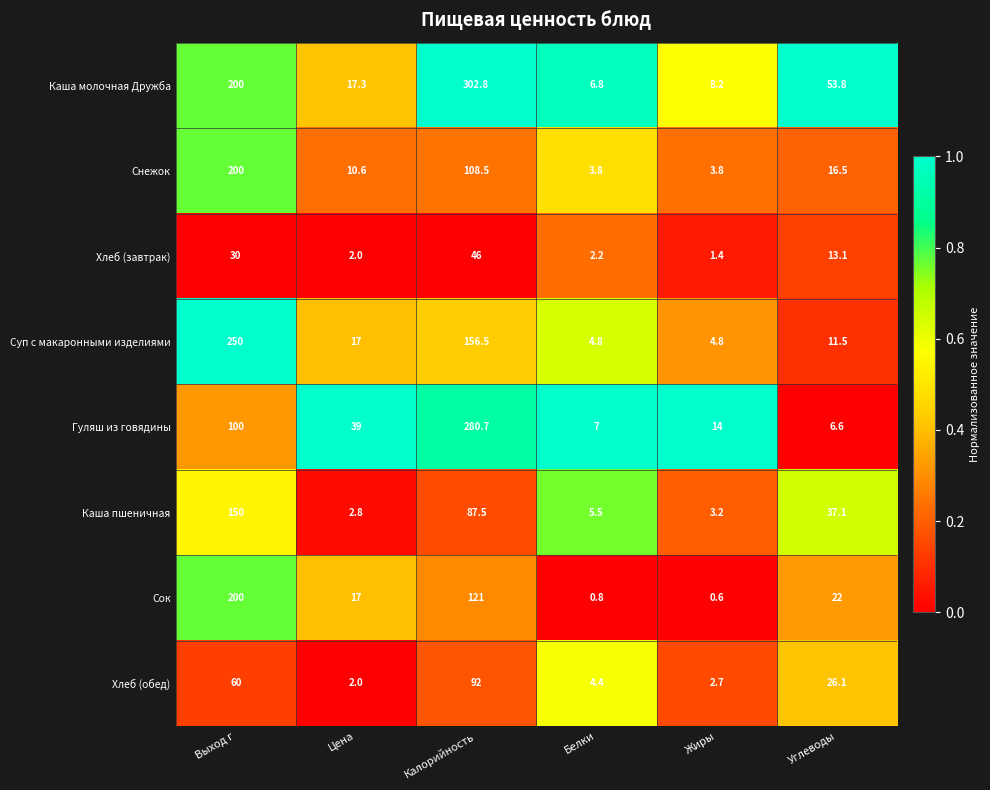

What is the difference between the second highest and minimum values in the Сок series?

120.4